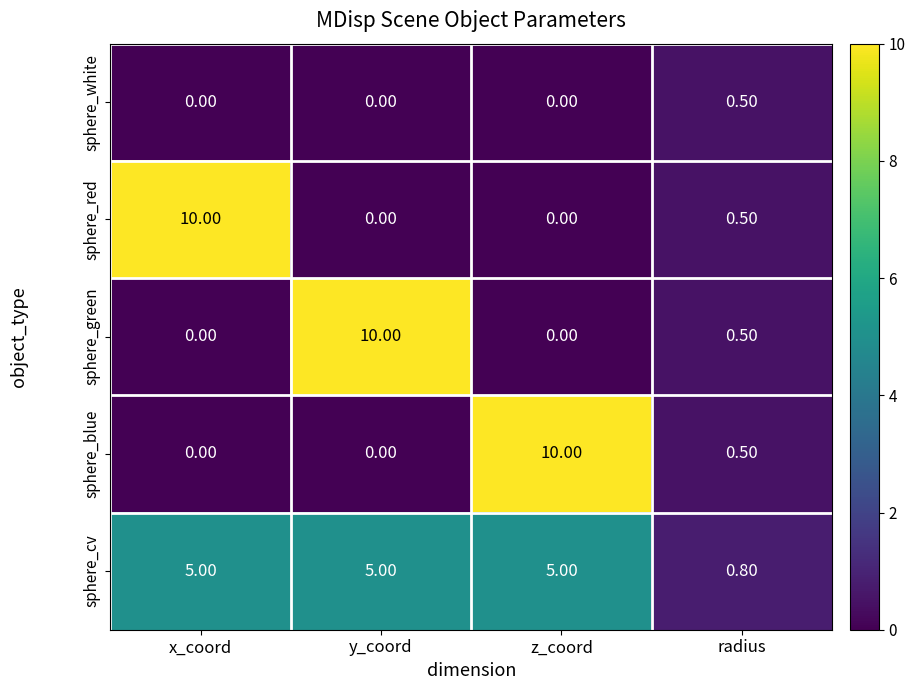

At which label does sphere_blue reach its peak?

z_coord